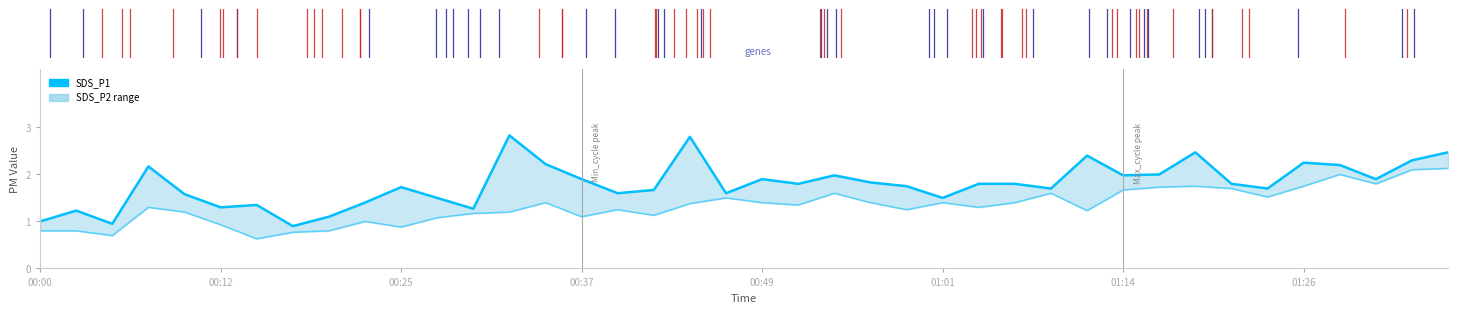

True or false: SDS_P1 has more than 2 interior local peaks.

True